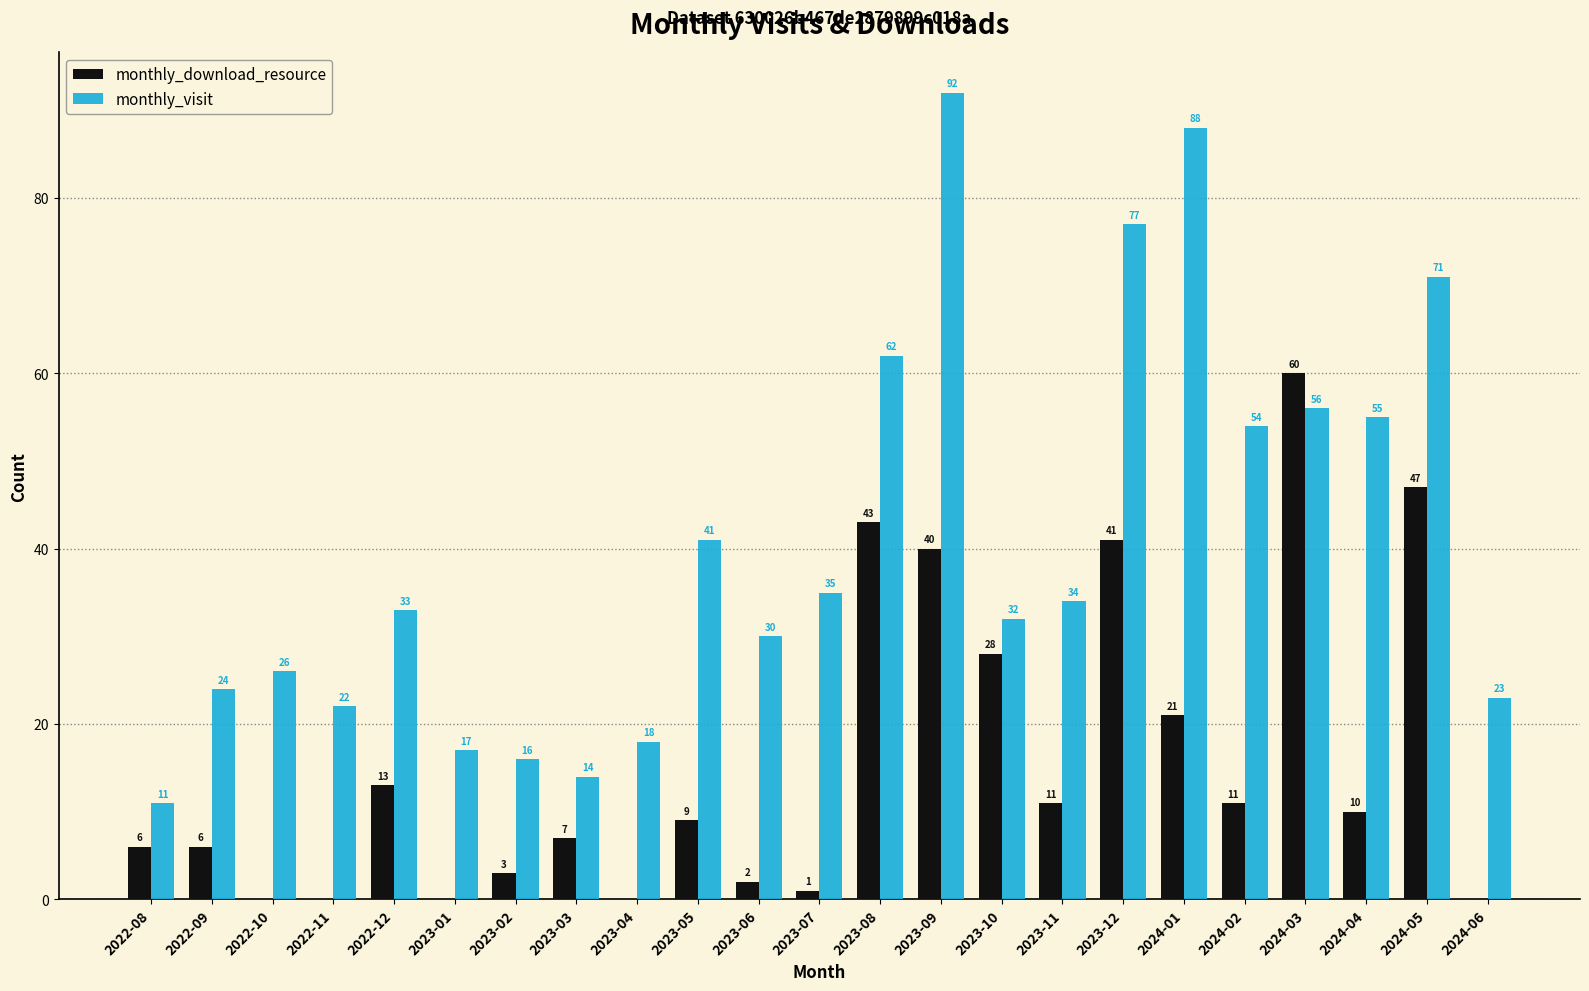

Is the value of monthly_download_resource at 2023-02 greater than the value of monthly_visit at 2023-09?

No